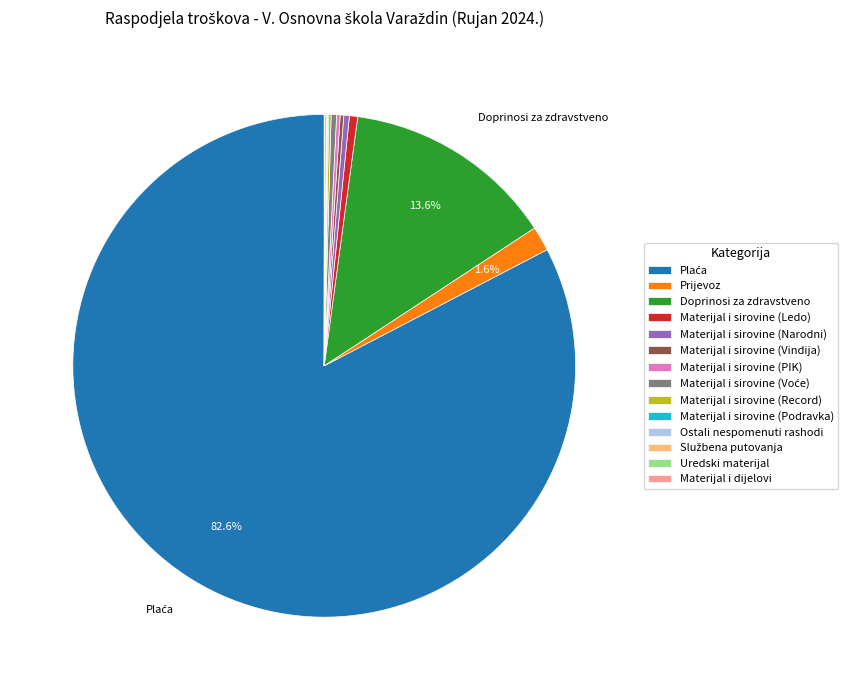

Do Prijevoz and Materijal i sirovine (Ledo) together represent more than half of the pie?

No